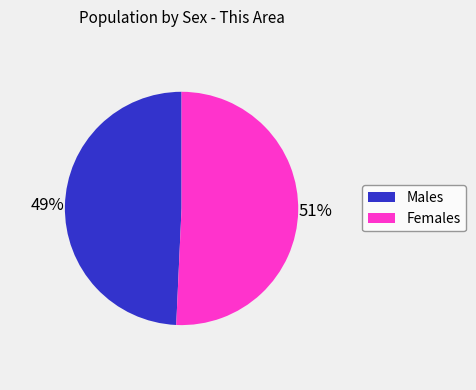

Is there any slice that represents more than half of the pie?

Yes